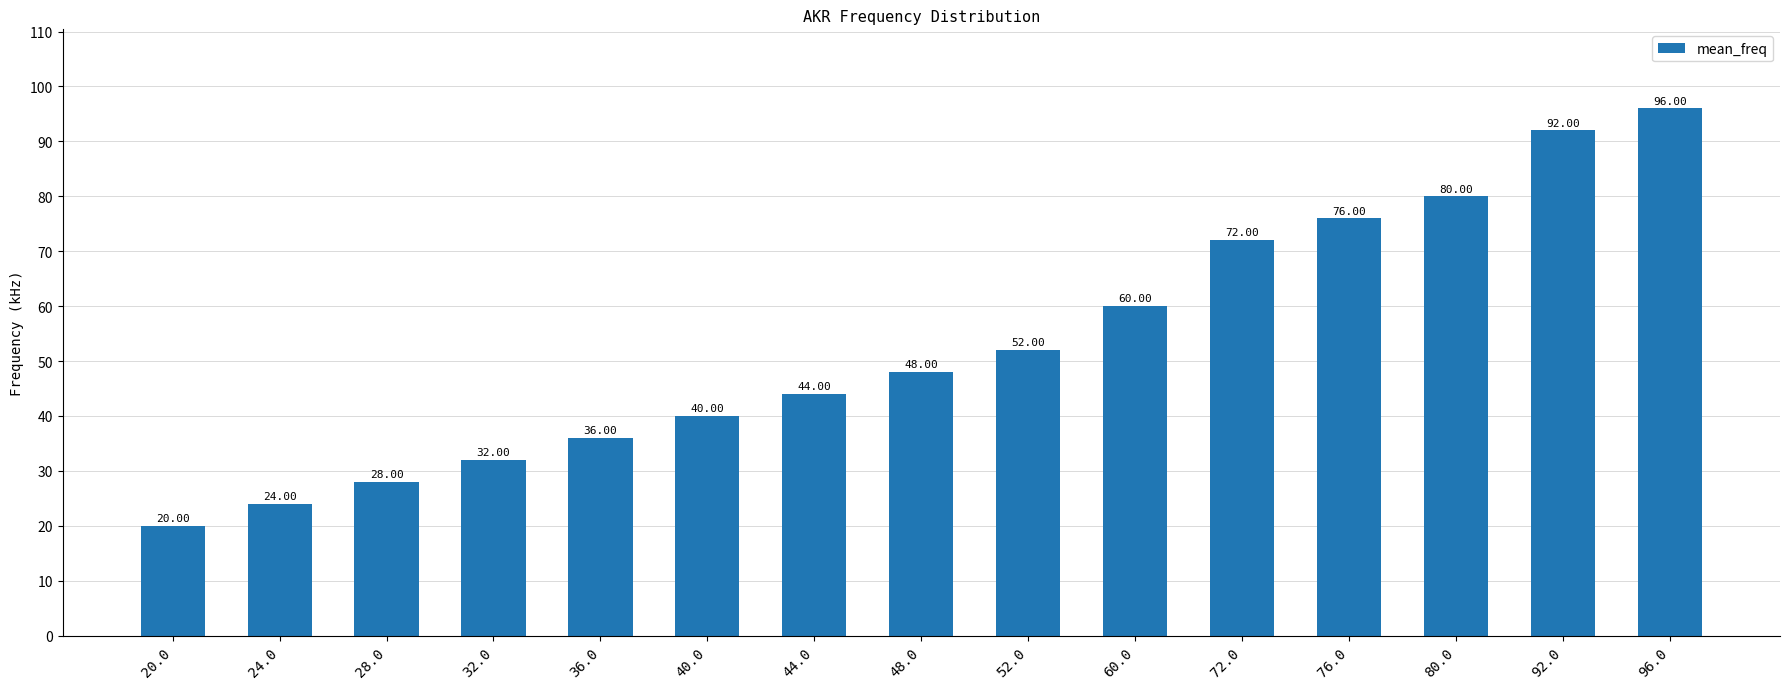

What is the change in value from 44.0 to 72.0?

+28